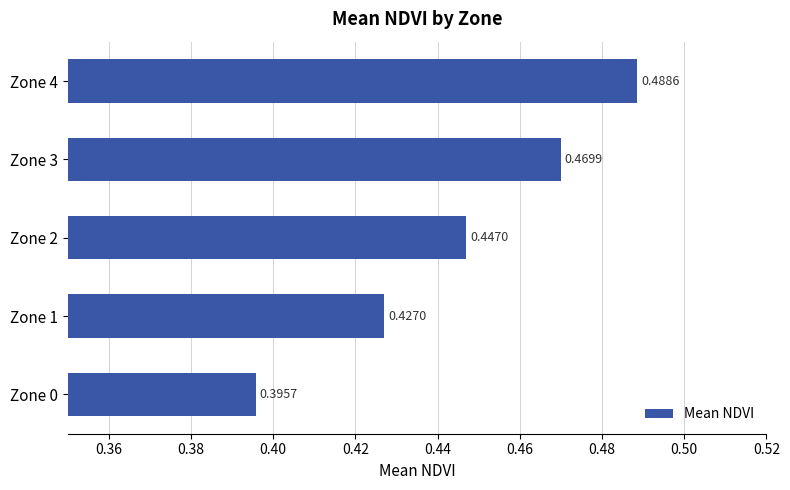

What is the sum of all values?

2.2